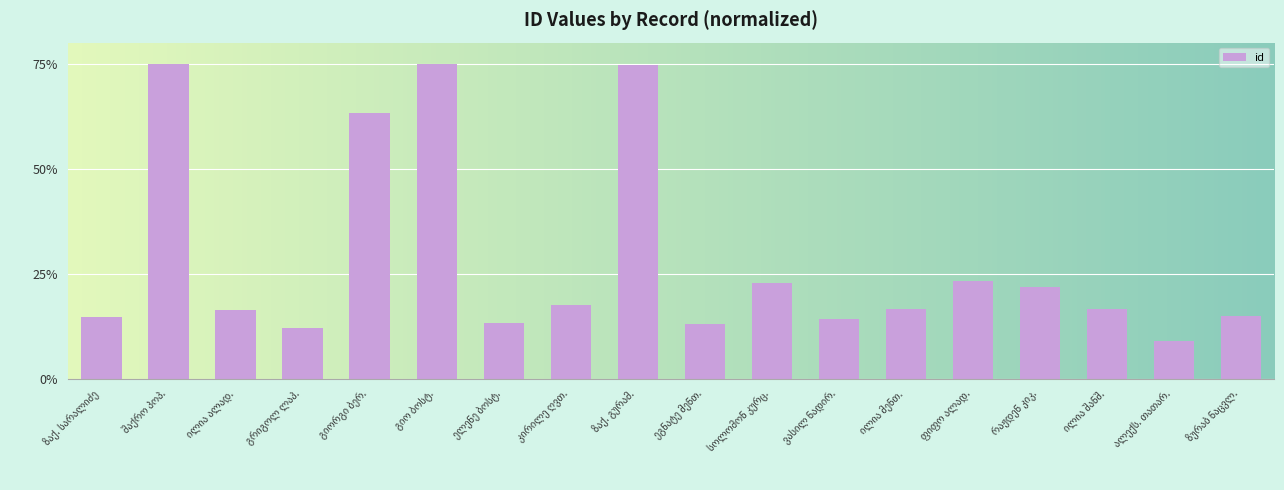

What is the average value?

28.6